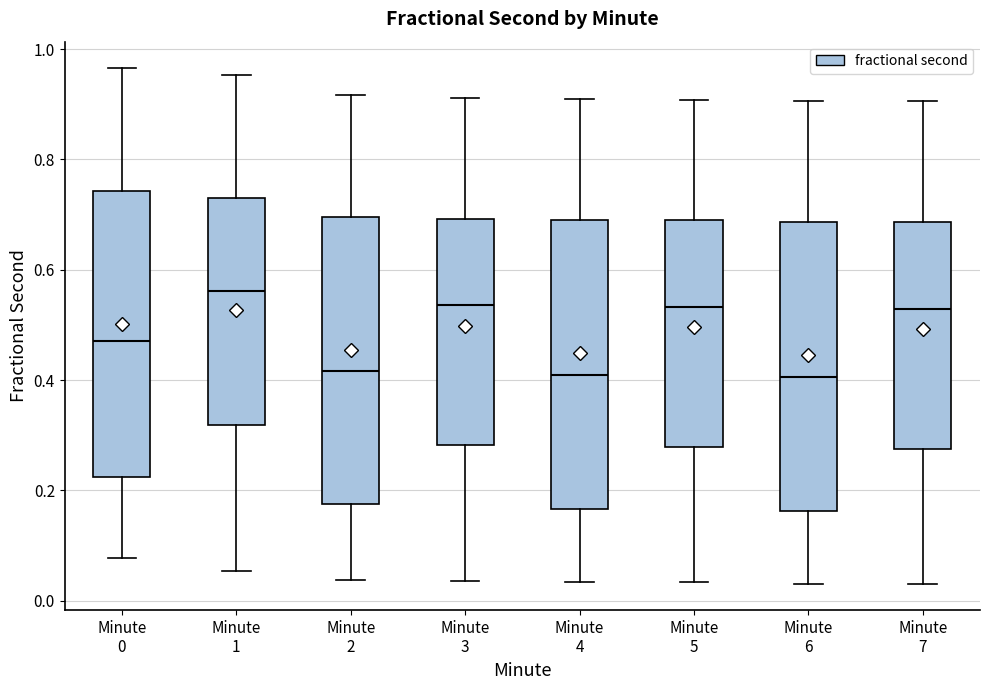

Reading left to right, transcribe this box plot: for each box, give where its median line is, the range the box spans, and where its two whiskers end, as read against the y-axis. The values are not printed on the chart, so give them approximately, as read against the axis.

Minute 0: median 0.48, box 0.22 to 0.74, whiskers 0.08 to 0.96
Minute 1: median 0.56, box 0.32 to 0.74, whiskers 0.06 to 0.96
Minute 2: median 0.42, box 0.18 to 0.70, whiskers 0.04 to 0.92
Minute 3: median 0.54, box 0.28 to 0.70, whiskers 0.04 to 0.92
Minute 4: median 0.40, box 0.16 to 0.70, whiskers 0.04 to 0.90
Minute 5: median 0.54, box 0.28 to 0.68, whiskers 0.04 to 0.90
Minute 6: median 0.40, box 0.16 to 0.68, whiskers 0.04 to 0.90
Minute 7: median 0.52, box 0.28 to 0.68, whiskers 0.02 to 0.90